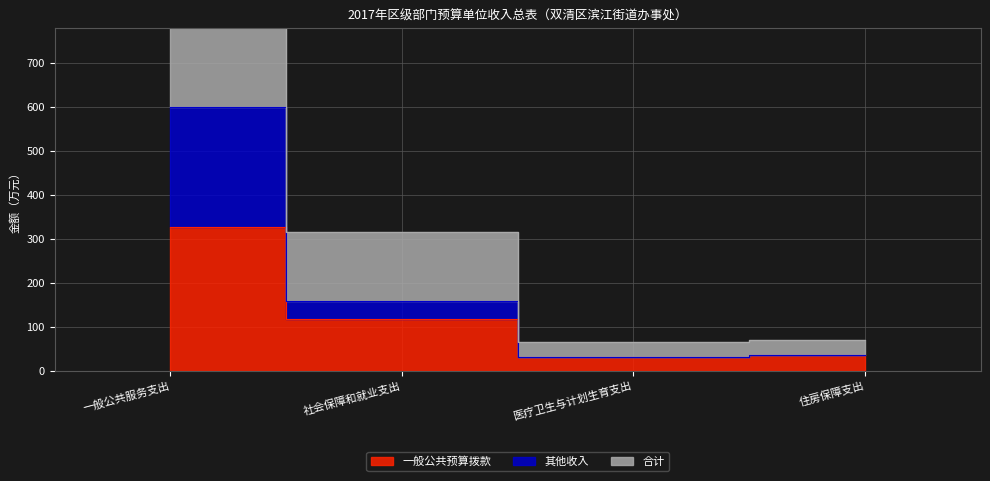

True or false: 一般公共预算拨款 has more than 2 points higher than both neighbors.

False